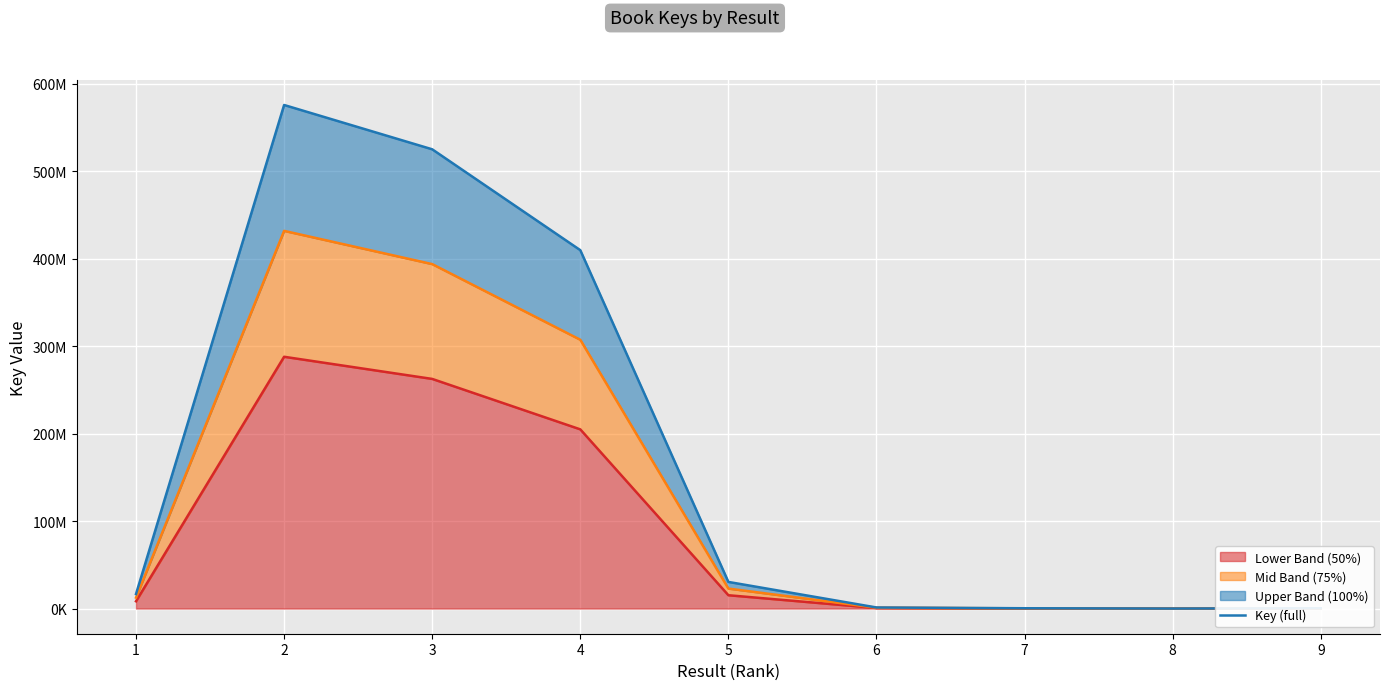

True or false: there are more than 0 points higher than both neighbors.

True